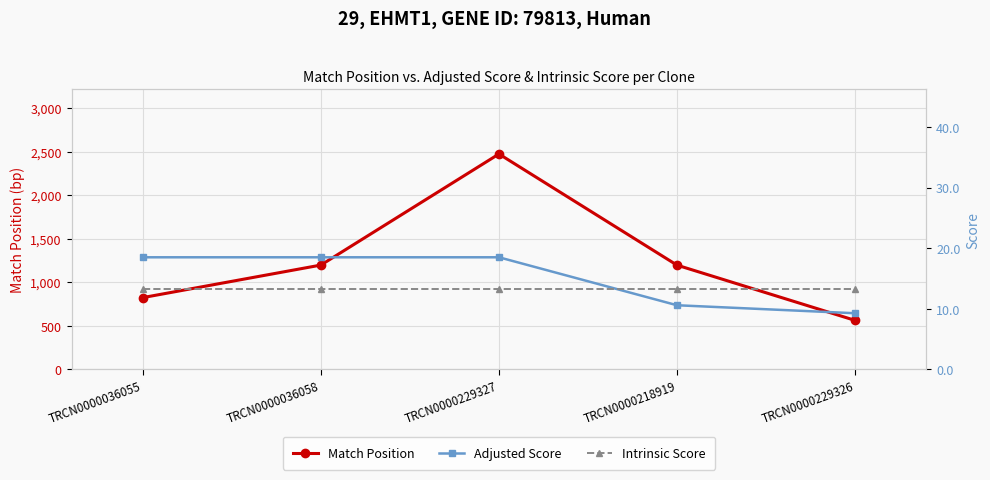

At TRCN0000036055, list the series in order from smallest to largest.

Intrinsic Score, Adjusted Score, Match Position